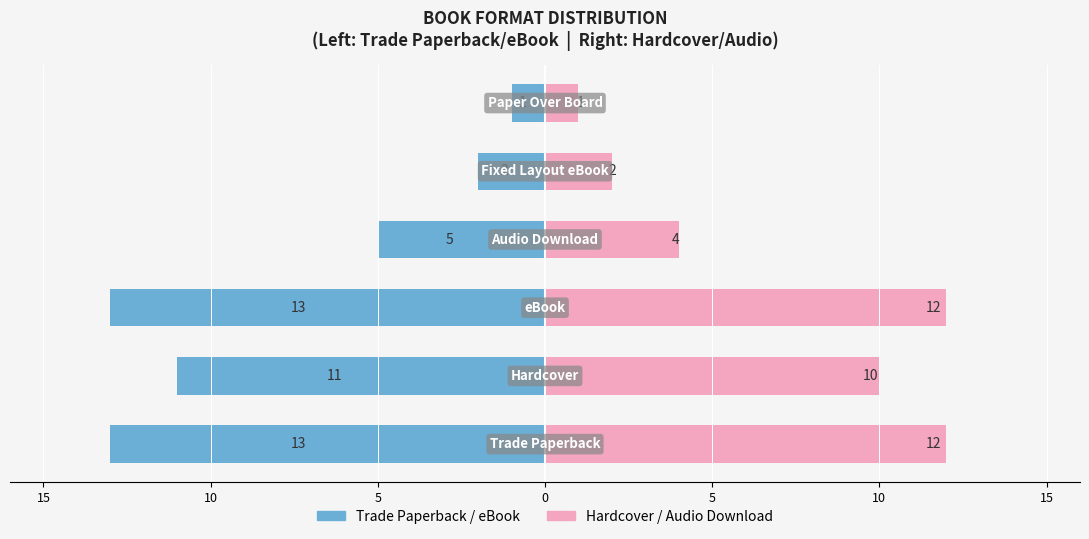

What is the sum of all Trade Paperback / eBook values?

-45